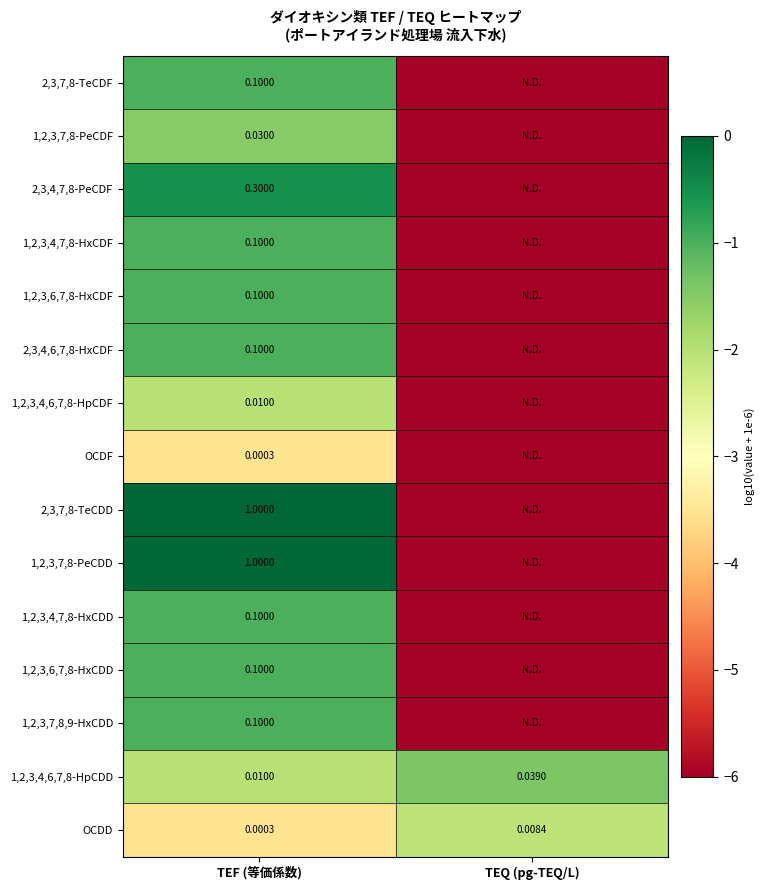

Is the value of OCDD at TEF (等価係数) greater than the value of 1,2,3,6,7,8-HxCDD at TEF (等価係数)?

No